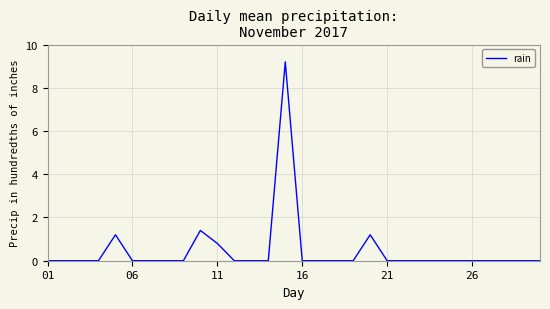

What is the maximum value shown in the chart?

9.2